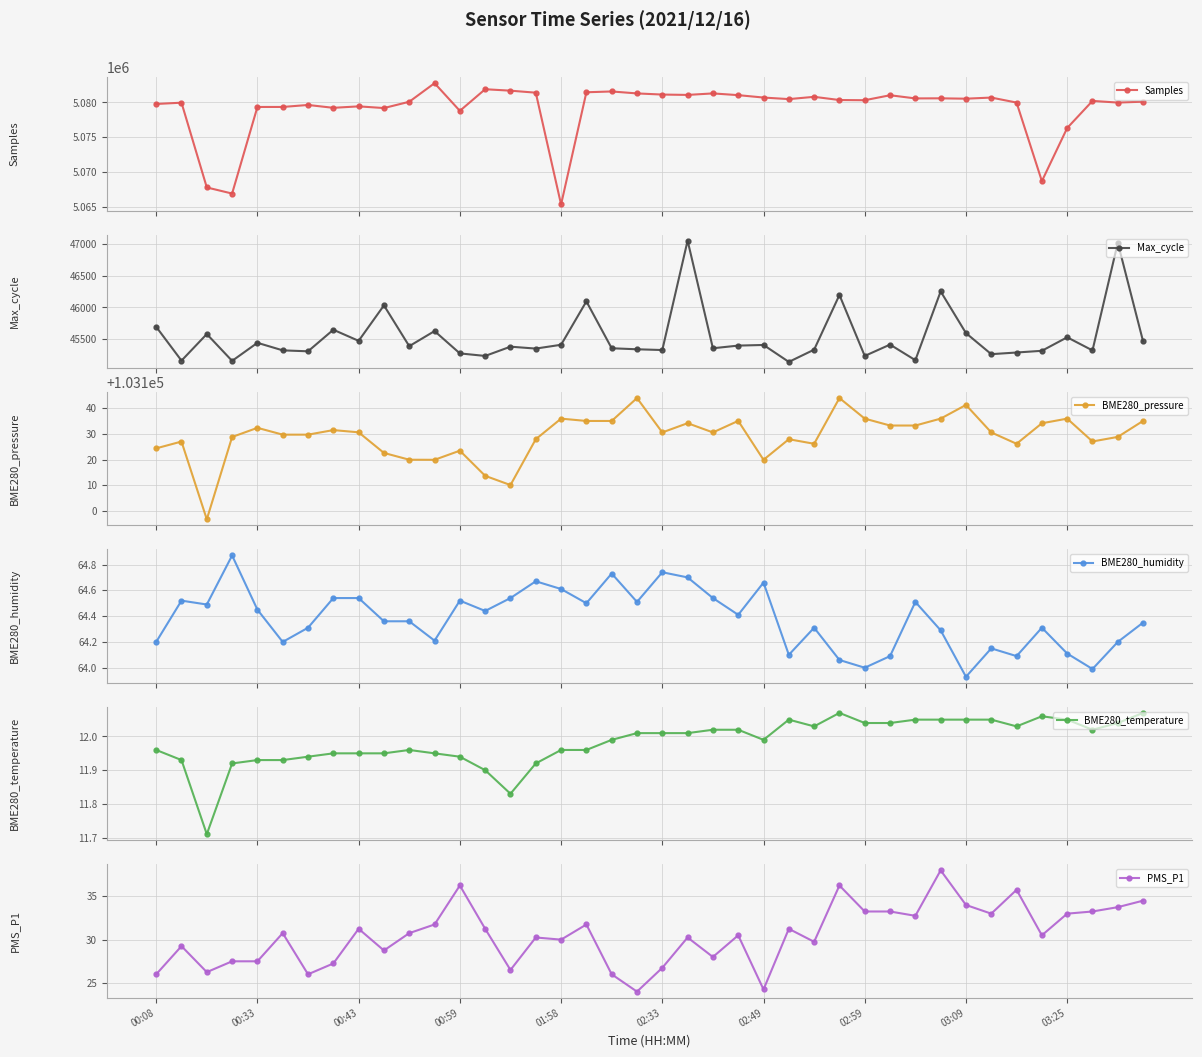

At which category is the sum across all series the highest?

11